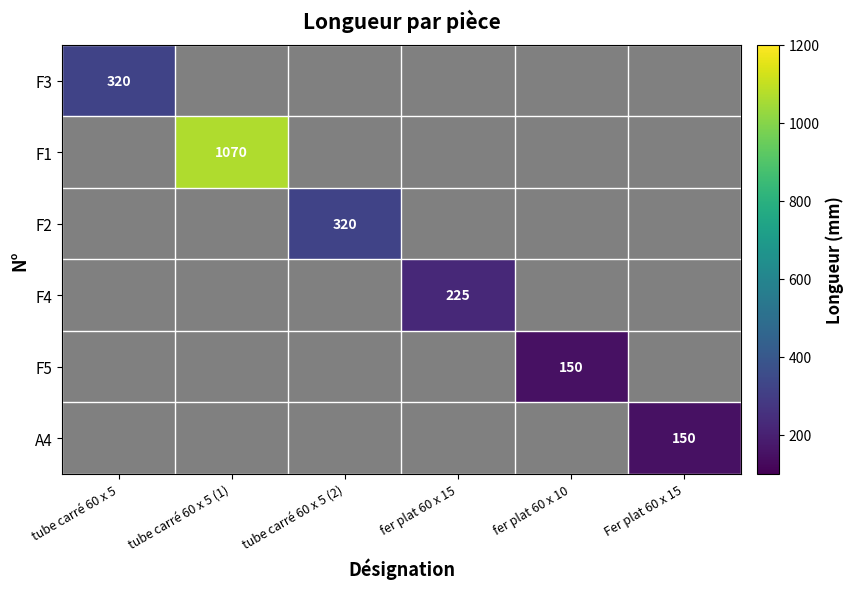

Is it true that F4 equals 323 at fer plat 60 x 15?

False